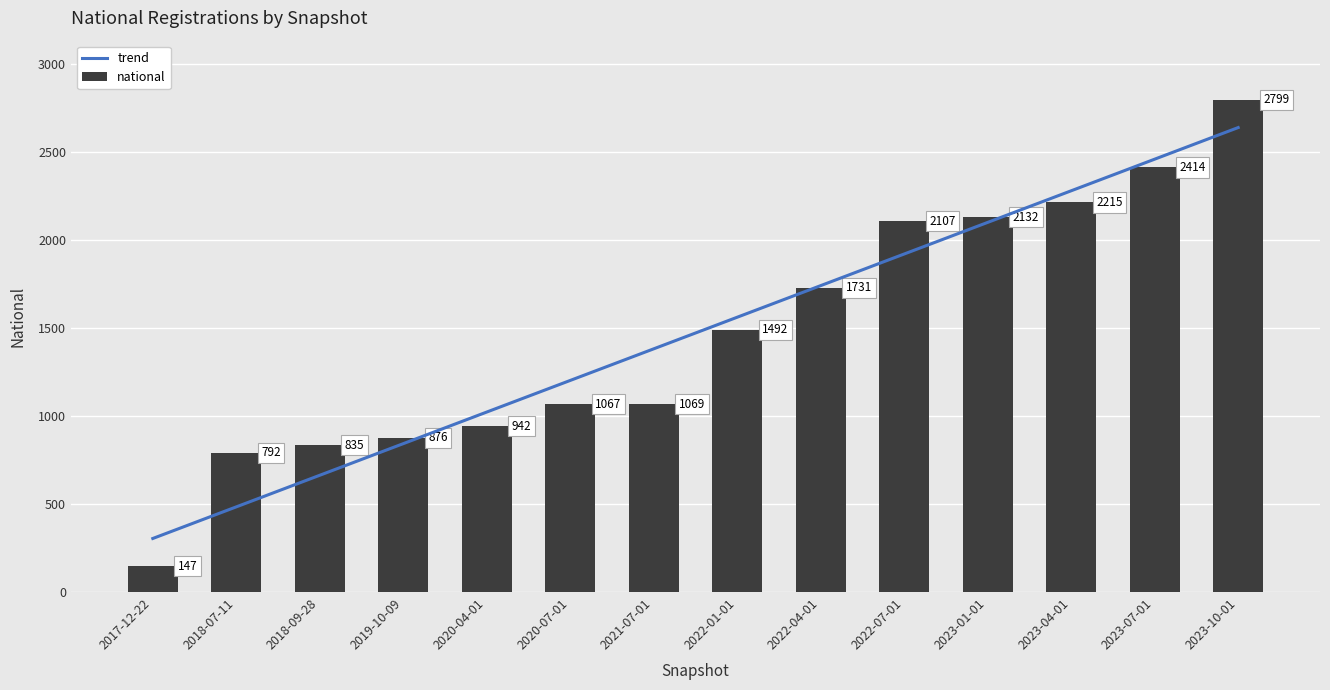

Reading left to right, extract all data points from this chart.

2017-12-22=147	2018-07-11=792	2018-09-28=835	2019-10-09=876	2020-04-01=942	2020-07-01=1067	2021-07-01=1069	2022-01-01=1492	2022-04-01=1731	2022-07-01=2107	2023-01-01=2132	2023-04-01=2215	2023-07-01=2414	2023-10-01=2799